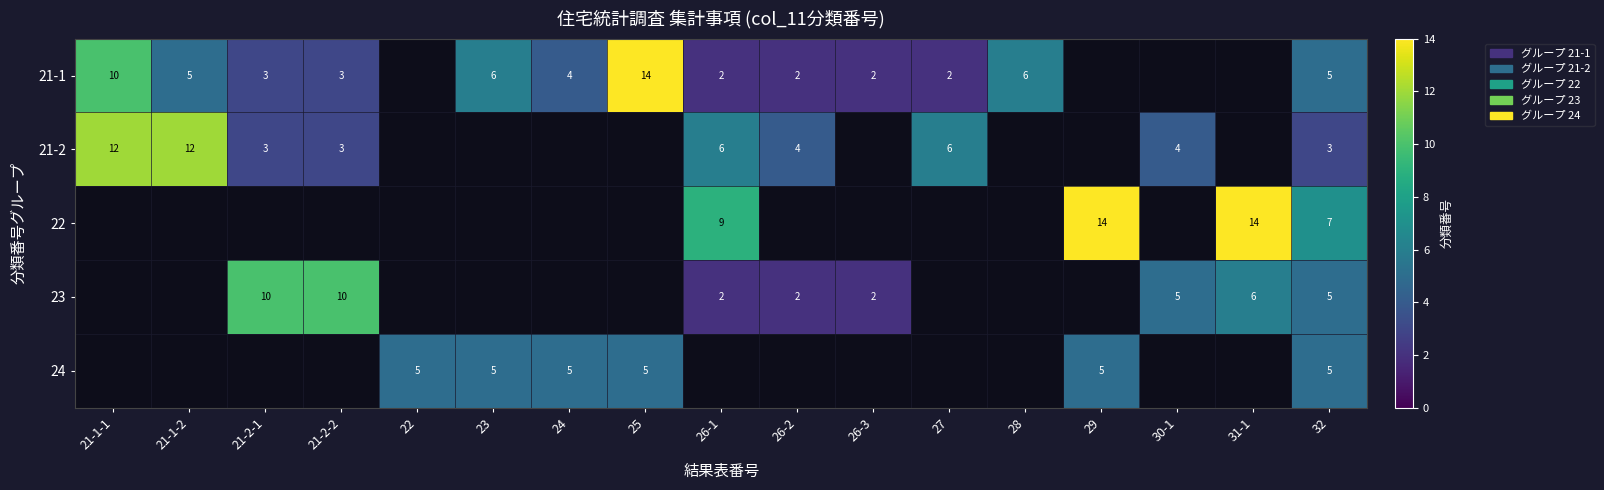

Is it true that 21-1 equals 2 at 27?

True